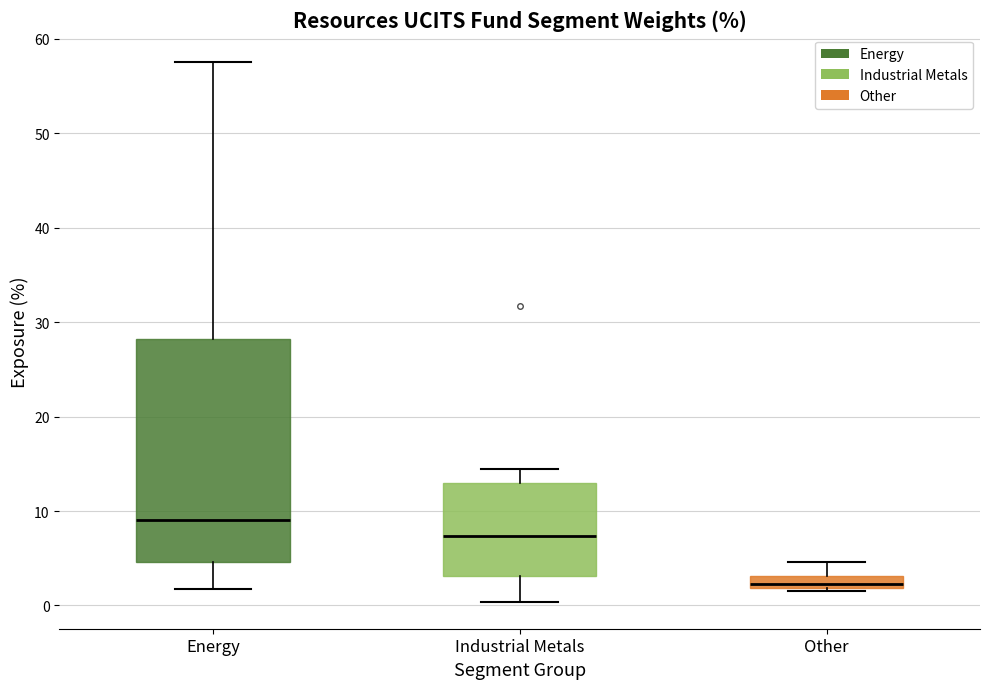

Comparing the boxes themselves (not the whiskers), which one is the tallest?

Energy